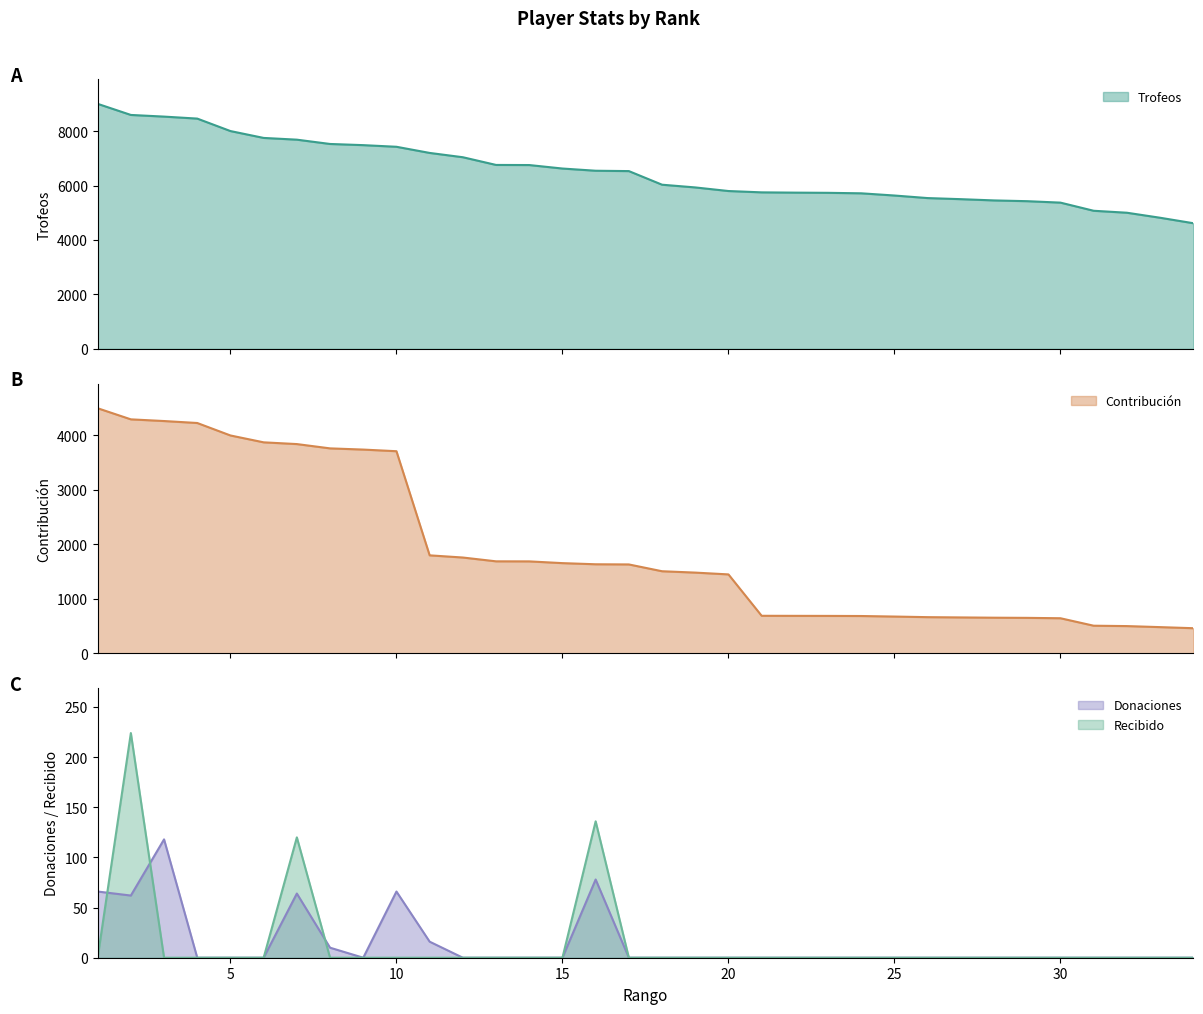

Which series changed the most between 27 and 30?

Trofeos